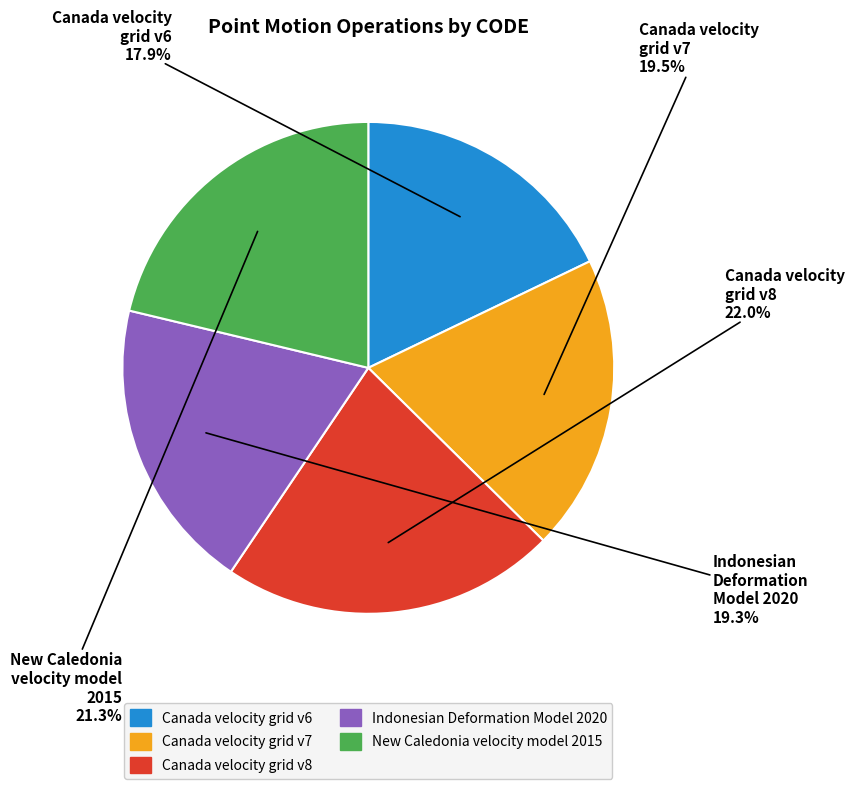

True or false: Indonesian Deformation Model 2020 accounts for 28% of the total.

False